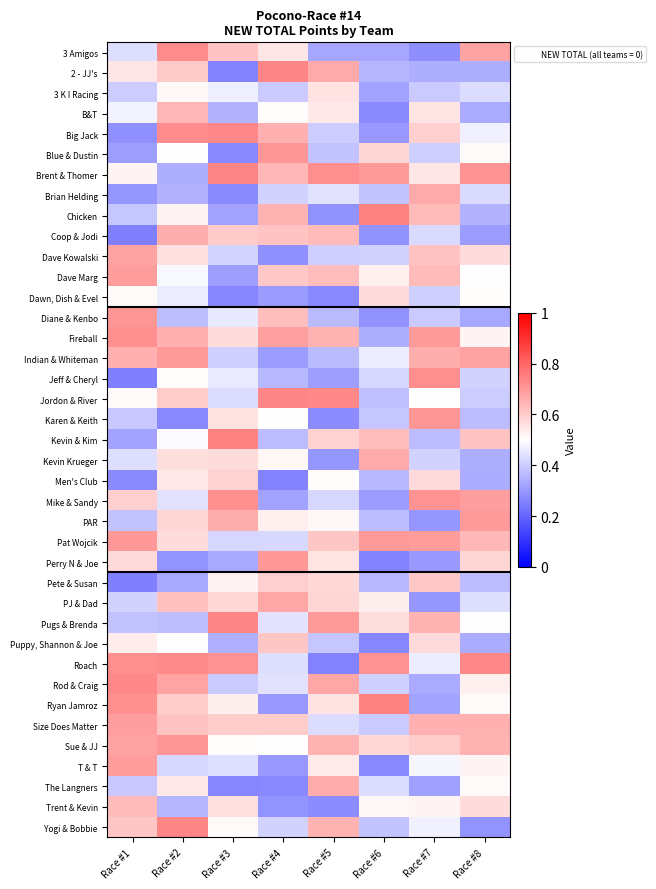

At how many categories does at least one series exceed 0?

8